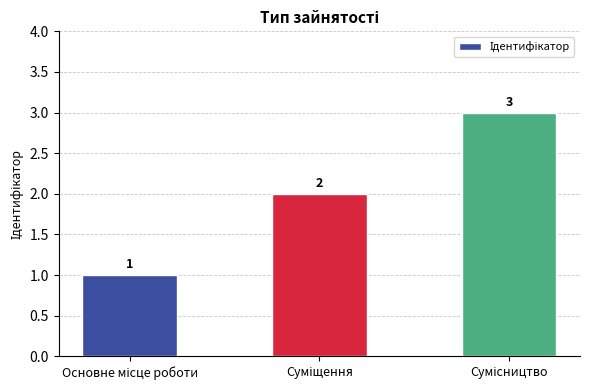

What is the maximum value shown in the chart?

3